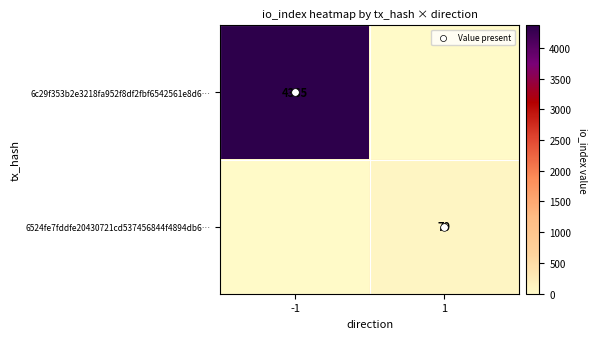

List the series in order of their overall mean, lowest first.

6524fe7fddfe20430721cd537456844f4894db6…, 6c29f353b2e3218fa952f8df2fbf6542561e8d6…